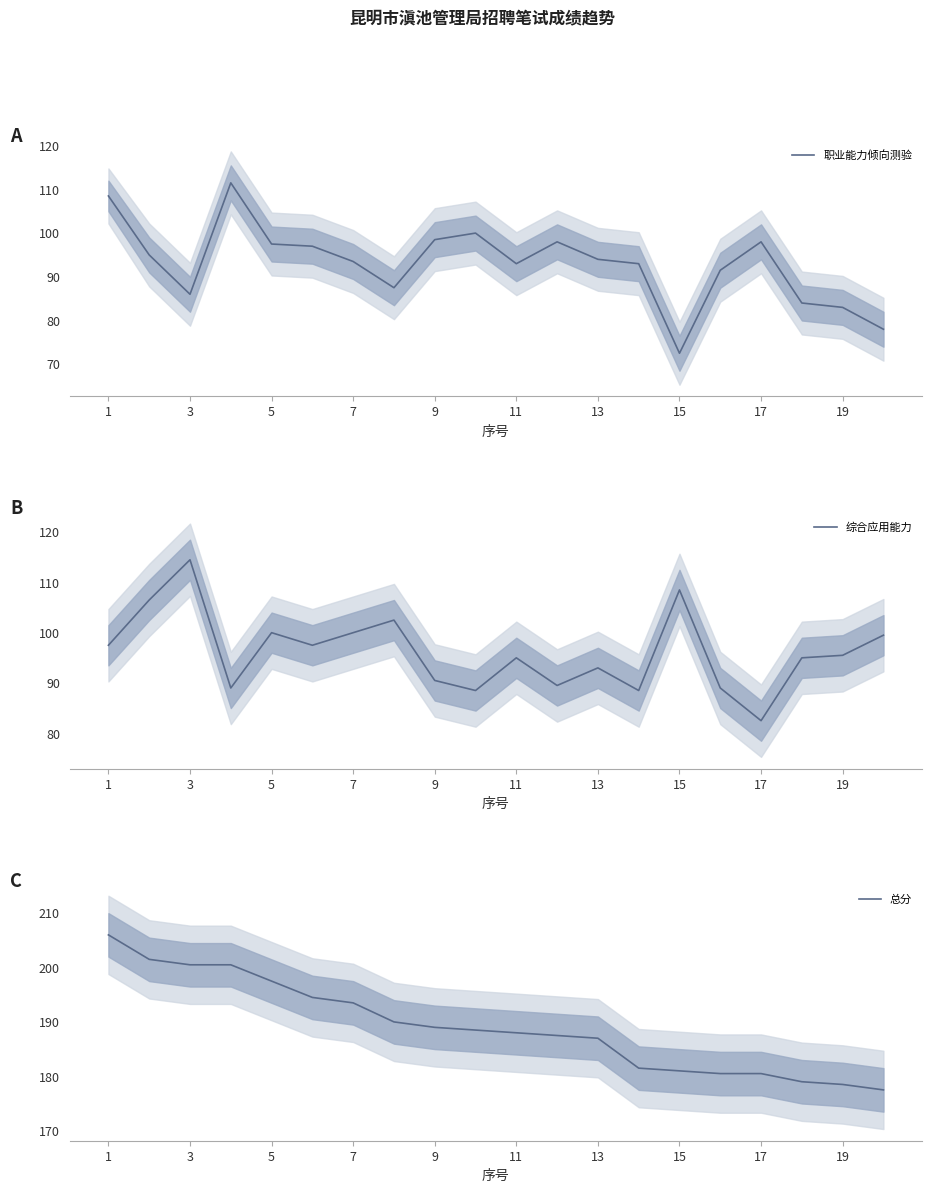

True or false: 职业能力倾向测验 and 总分 cross at least once.

False